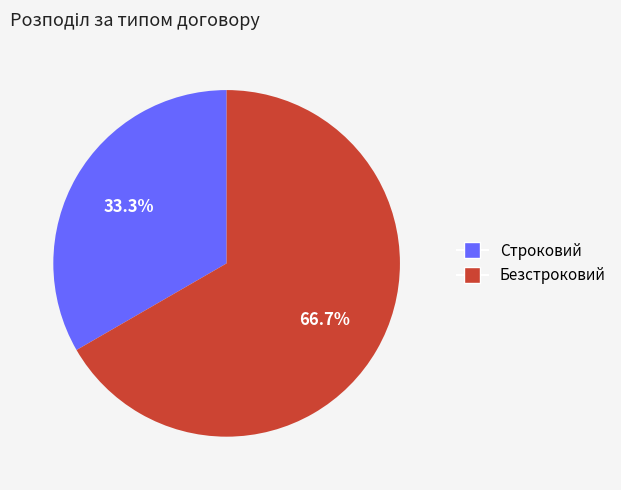

What is the ratio of the value at Безстроковий to the value at Строковий?

2.0